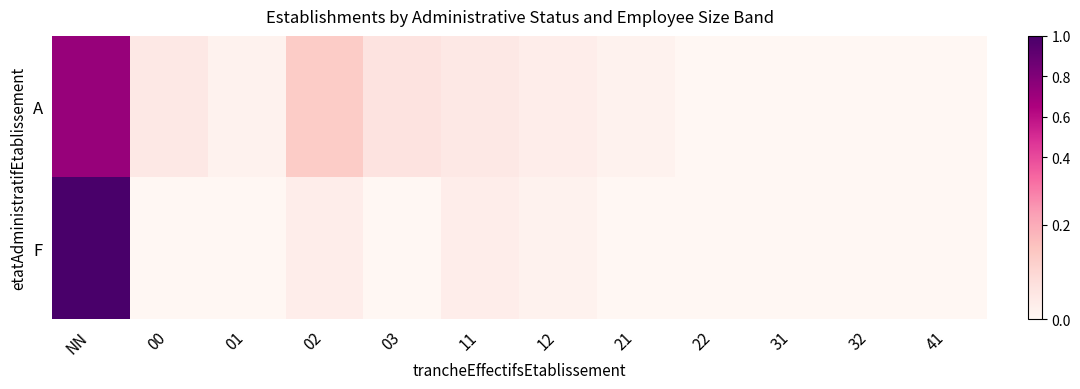

Between 31 and 12, which is larger?

12